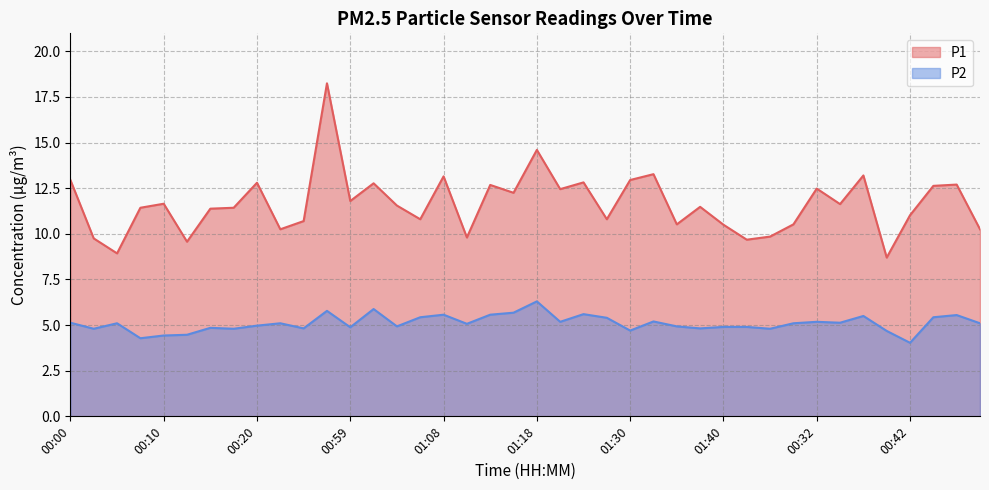

What is the value of the P1 point at the 6th from the left?

9.6